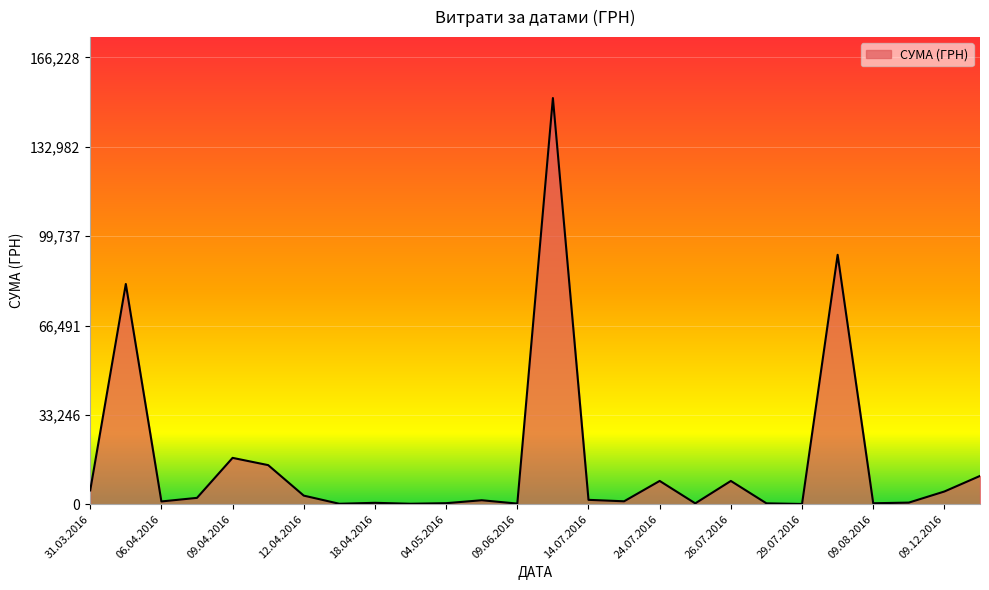

What is the difference between the maximum and minimum values?

151018.1